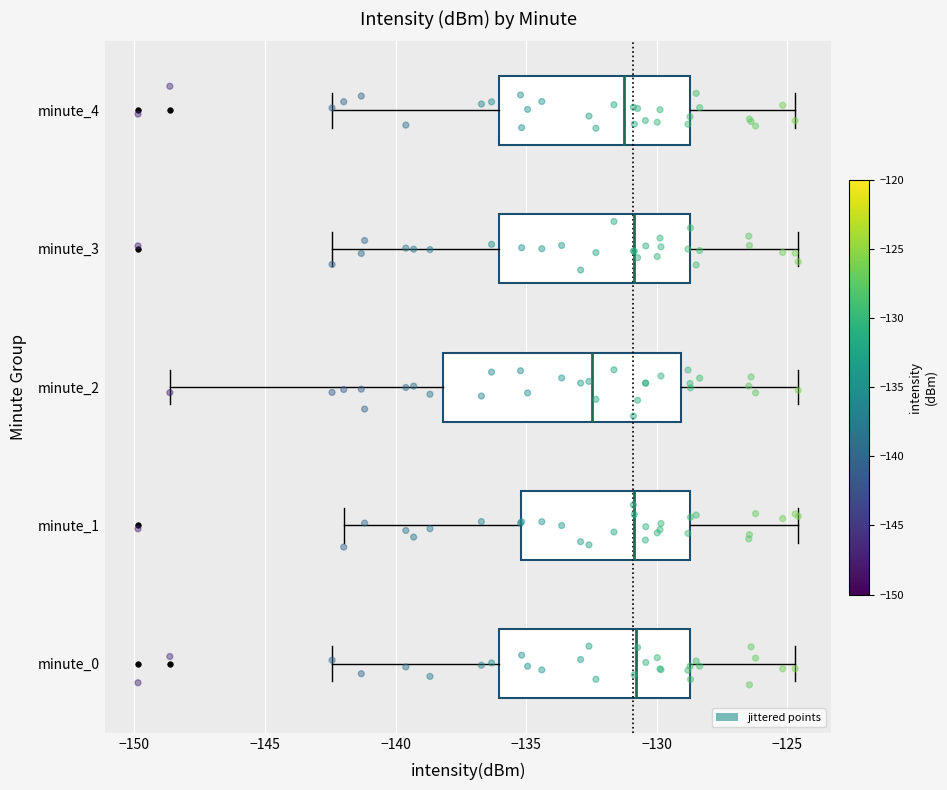

Reading bottom to top, transcribe this box plot: for each box, give where its median line is, the range the box spans, and where its two whiskers end, as read against the x-axis. The values are not printed on the chart, so give them approximately, as read against the axis.

minute_0: median -131.0, box -136.0 to -128.5, whiskers -142.5 to -124.5
minute_1: median -131.0, box -135.0 to -128.5, whiskers -142.0 to -124.5
minute_2: median -132.5, box -138.0 to -129.0, whiskers -148.5 to -124.5
minute_3: median -131.0, box -136.0 to -128.5, whiskers -142.5 to -124.5
minute_4: median -131.5, box -136.0 to -128.5, whiskers -142.5 to -124.5